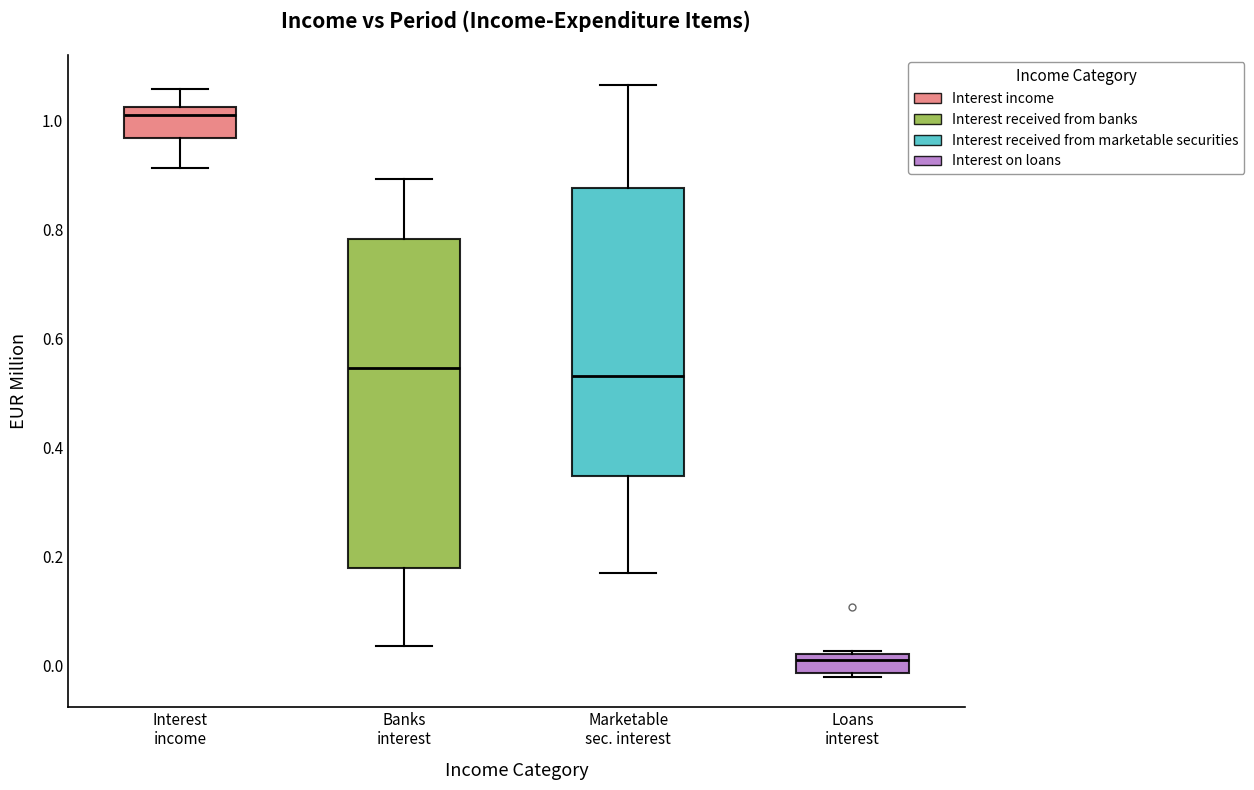

Where is the upper edge of the box for Interest income on the y-axis? The values are not printed on the chart, so give them approximately, as read against the axis.

1.02